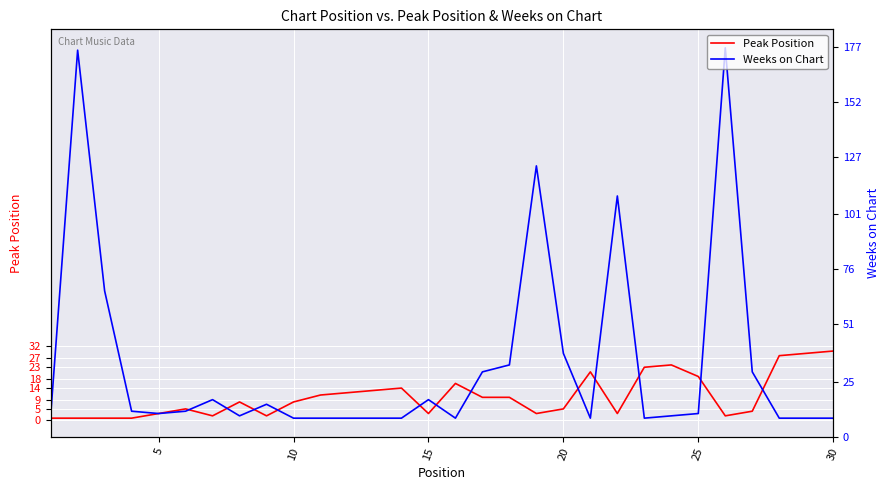

Rank the series by their maximum value, from highest to lowest.

Weeks on Chart, Peak Position